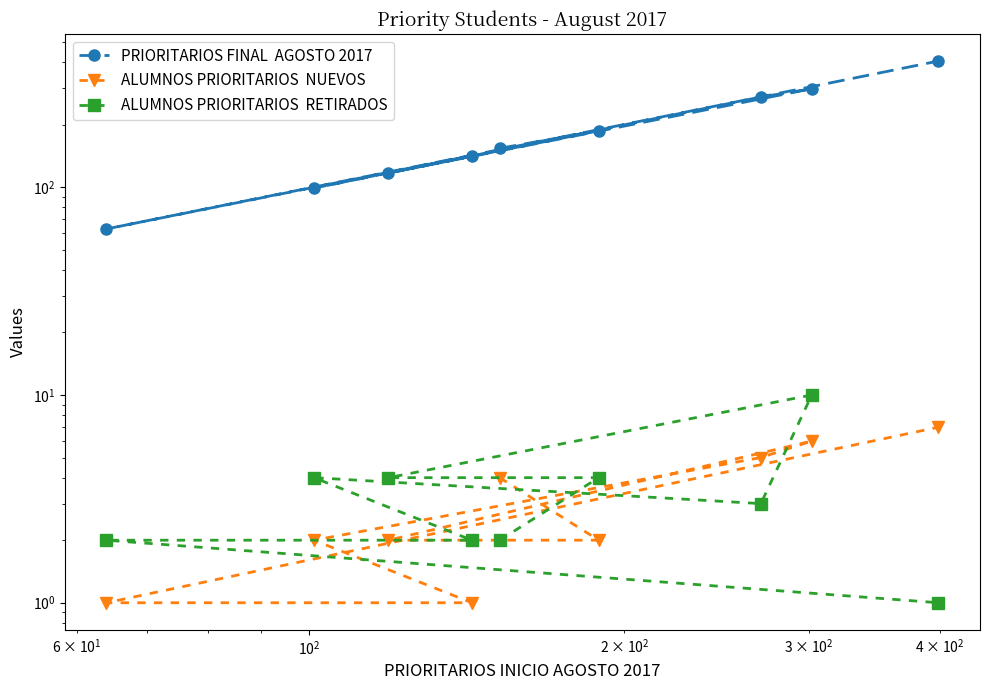

What is the minimum value for ALUMNOS PRIORITARIOS  RETIRADOS?

1